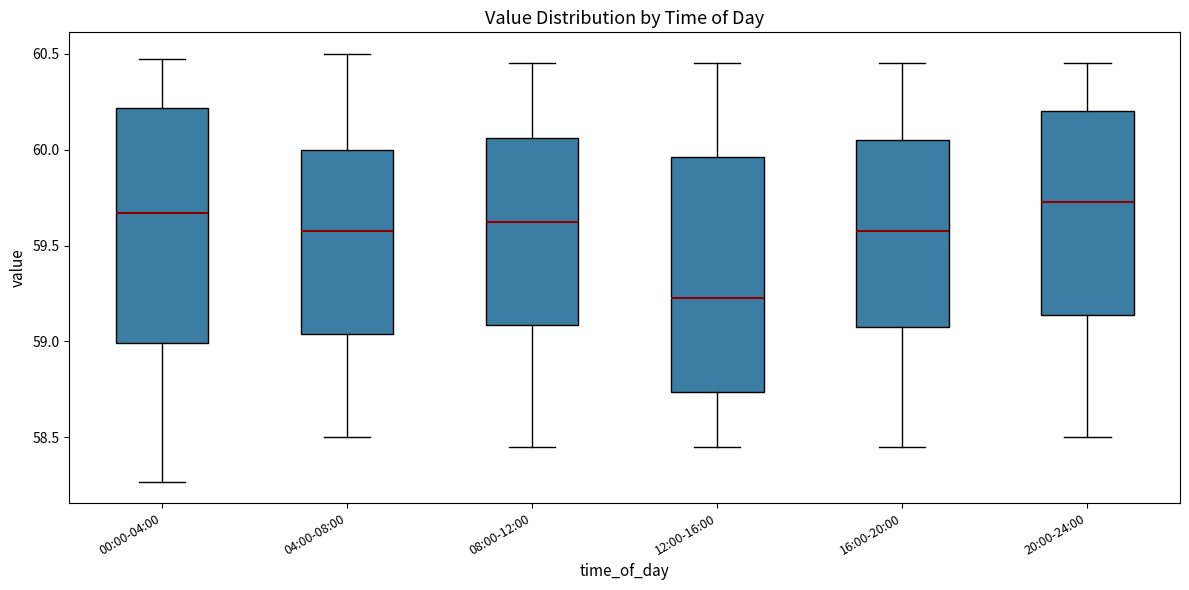

Reading left to right, transcribe this box plot: for each box, give where its median line is, the range the box spans, and where its two whiskers end, as read against the y-axis. The values are not printed on the chart, so give them approximately, as read against the axis.

00:00-04:00: median 59.65, box 59.00 to 60.20, whiskers 58.25 to 60.45
04:00-08:00: median 59.60, box 59.05 to 60.00, whiskers 58.50 to 60.50
08:00-12:00: median 59.65, box 59.10 to 60.05, whiskers 58.45 to 60.45
12:00-16:00: median 59.25, box 58.75 to 59.95, whiskers 58.45 to 60.45
16:00-20:00: median 59.60, box 59.10 to 60.05, whiskers 58.45 to 60.45
20:00-24:00: median 59.75, box 59.15 to 60.20, whiskers 58.50 to 60.45